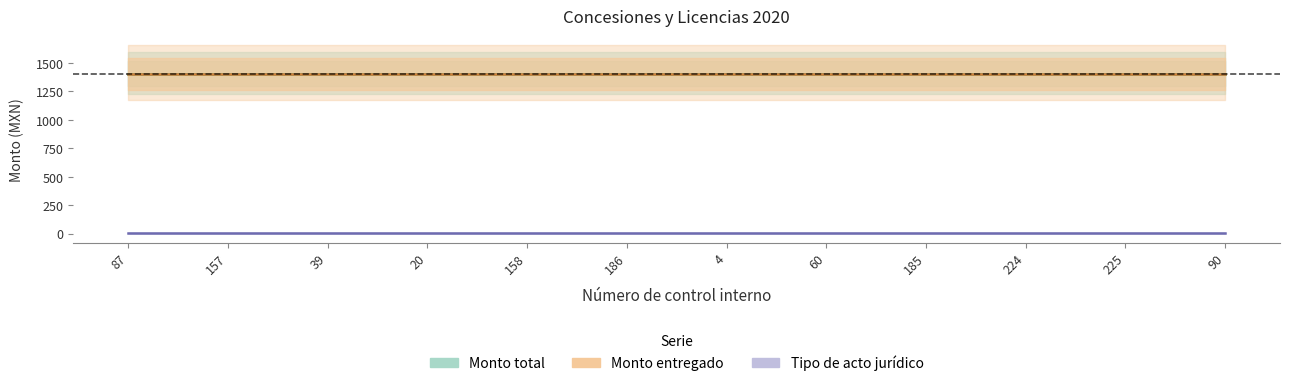

True or false: Monto total and Tipo de acto jurídico cross at least once.

False